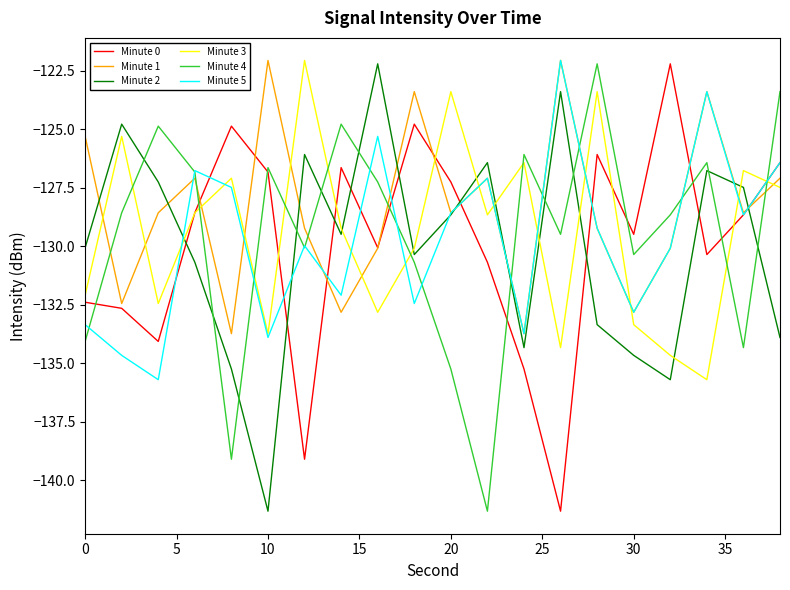

What is the minimum value shown in the chart?

-141.3